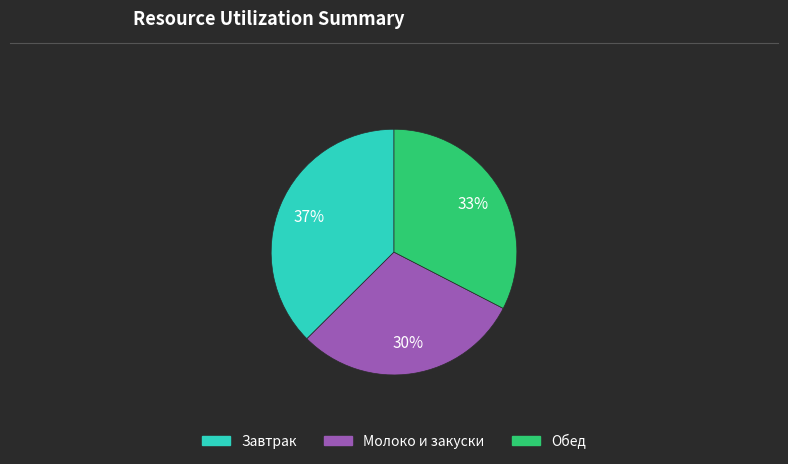

Does any single category account for the majority?

No